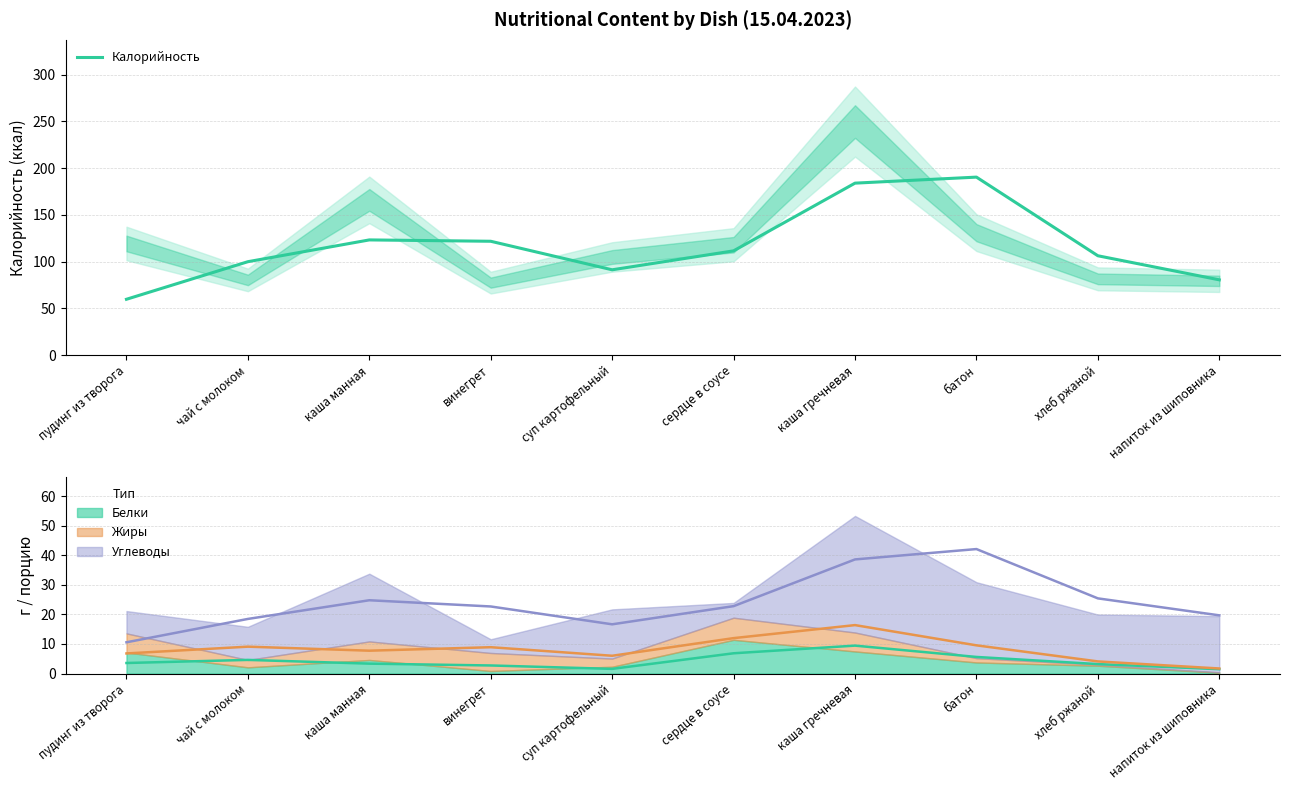

What is the change in value from хлеб ржаной to напиток из шиповника?

-25.8